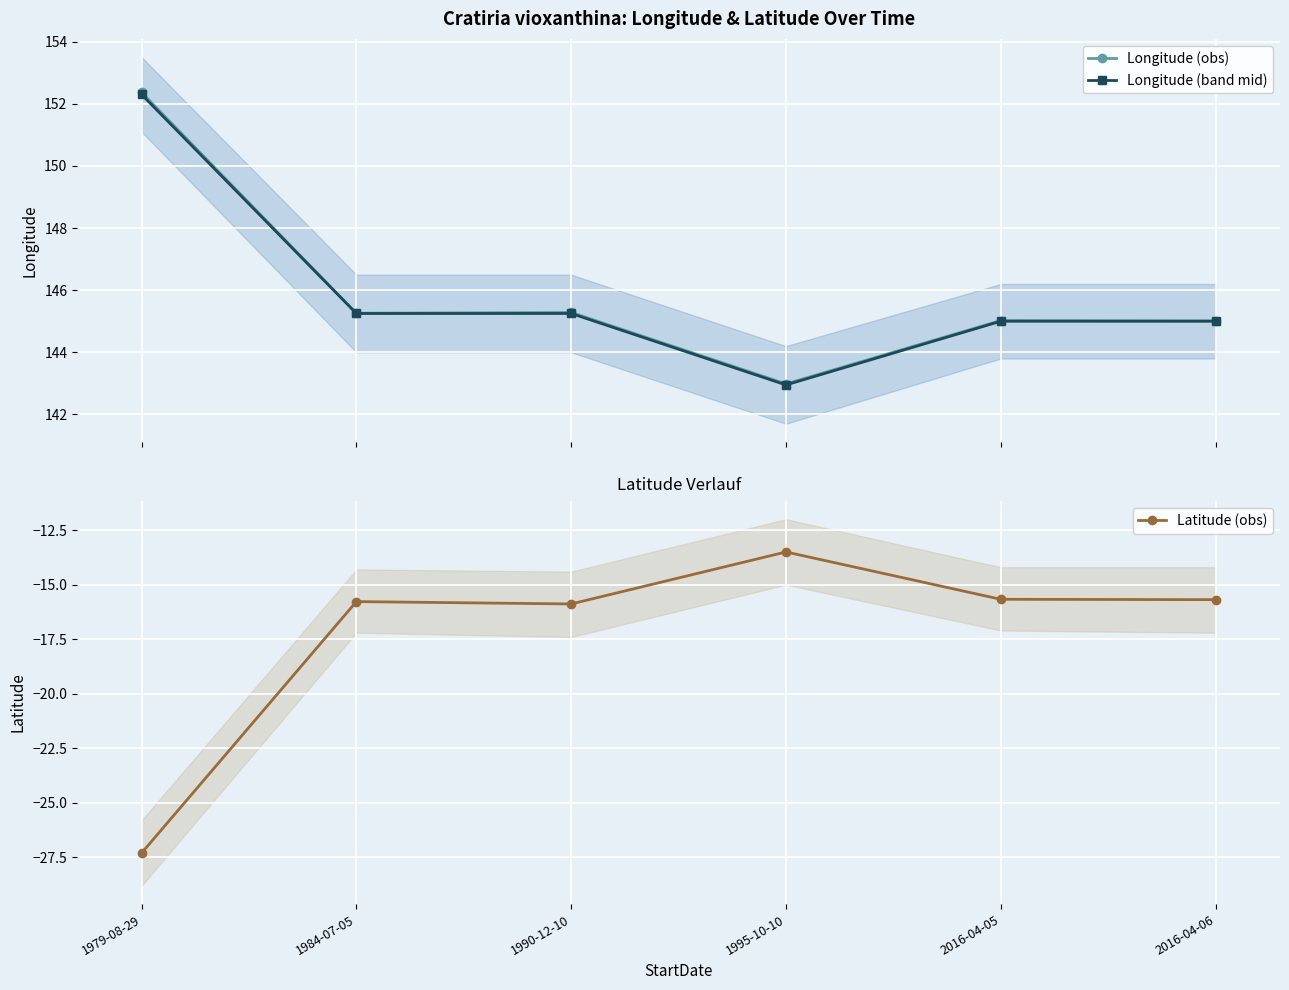

Between 2016-04-05 and 1984-07-05, which is larger?

1984-07-05